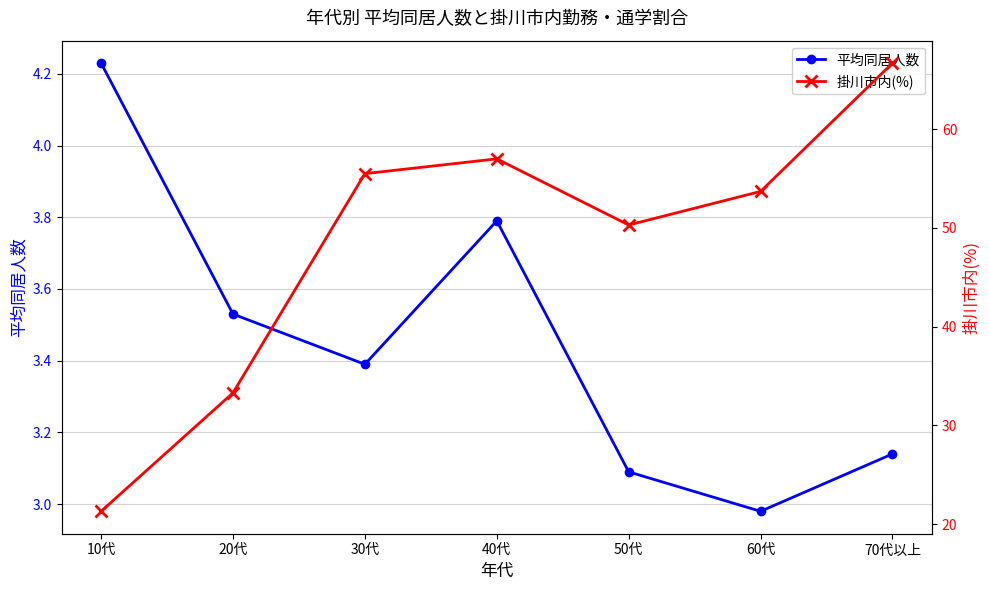

Reading left to right, list all the values displayed in this chart.

平均同居人数: 10代=4.2	20代=3.5	30代=3.4	40代=3.8	50代=3.1	60代=3.0	70代以上=3.1
掛川市内(%): 10代=21.3	20代=33.3	30代=55.5	40代=57.0	50代=50.3	60代=53.7	70代以上=66.7